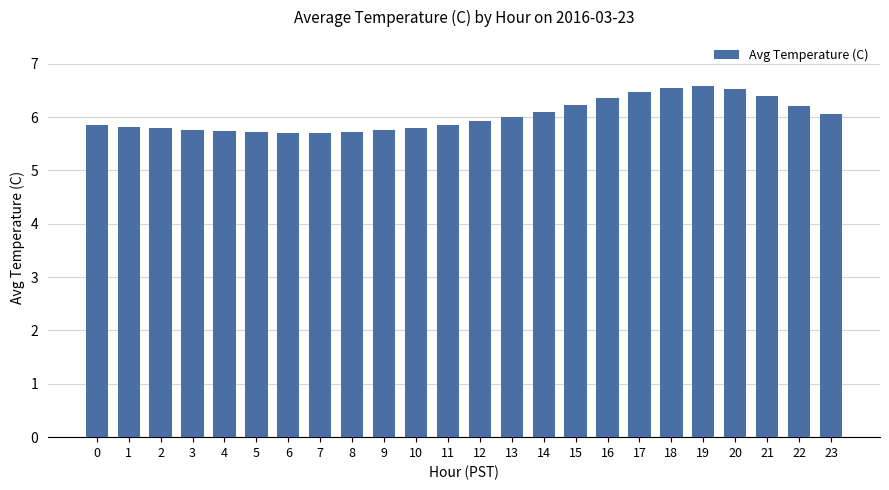

Does the chart contain stacked bars?

No